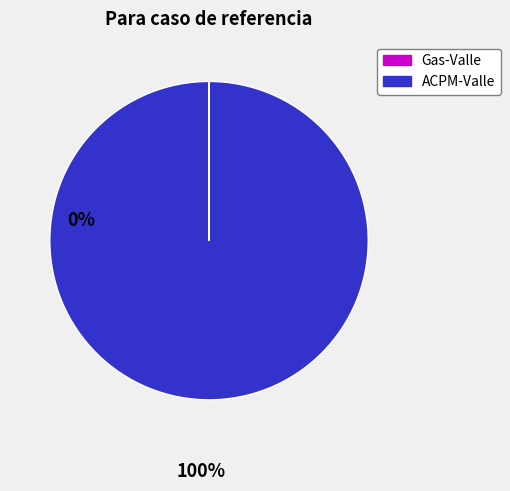

Is there any slice that represents more than half of the pie?

Yes